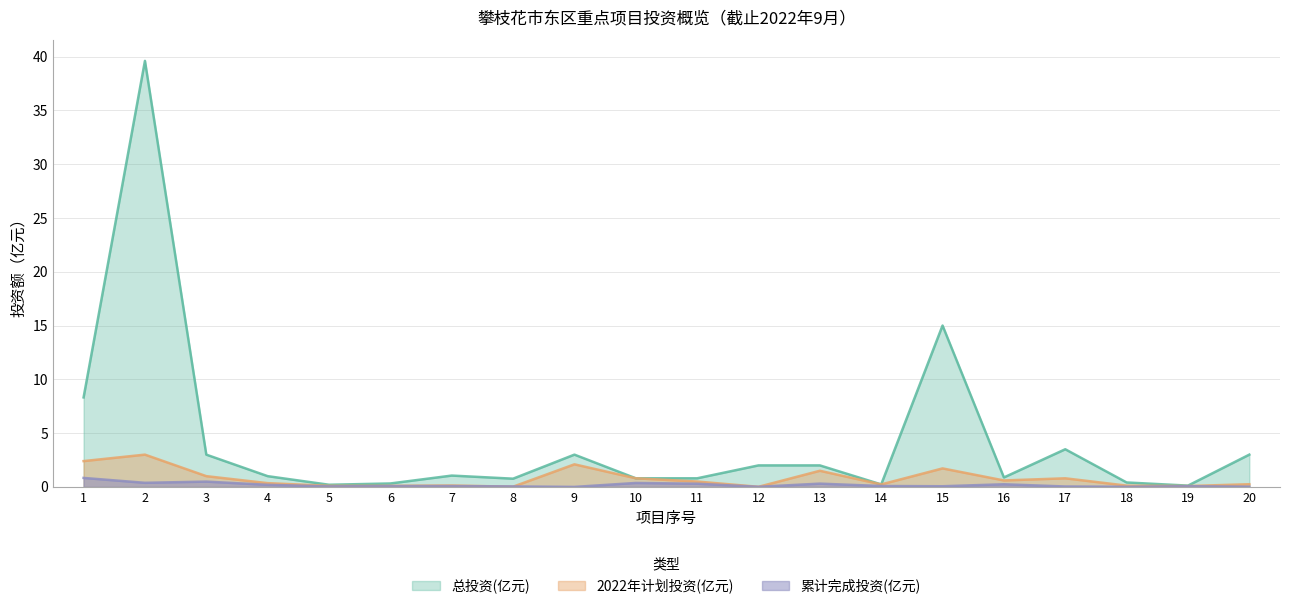

Which category has the lowest value across all series?

9